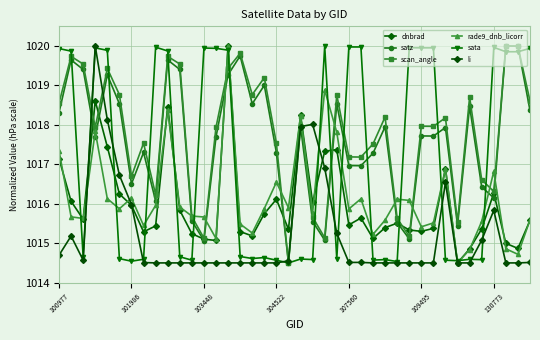

How many series are shown in this chart?

6